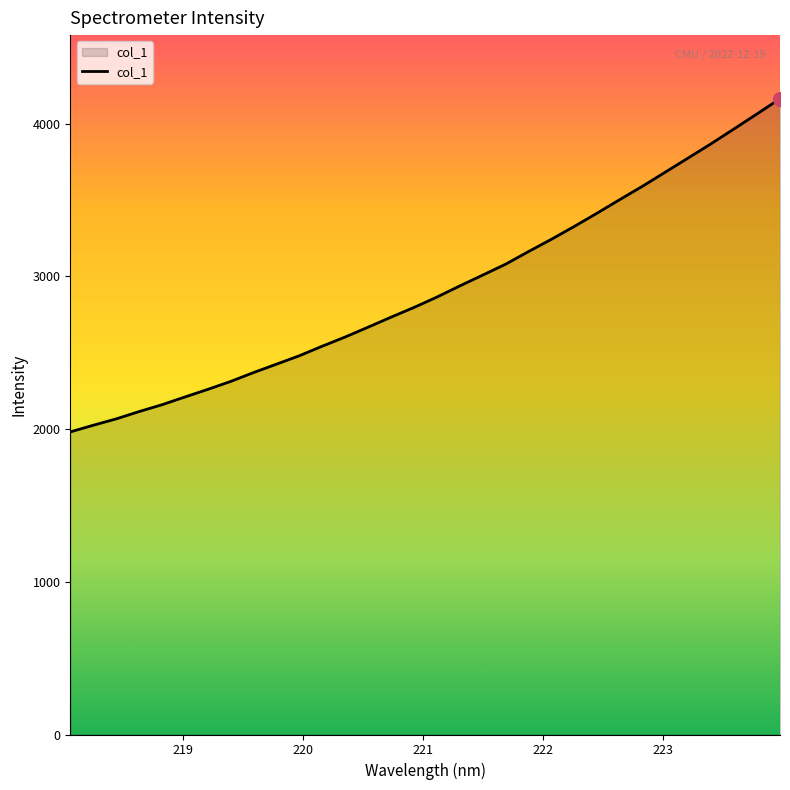

What is the greatest value displayed?

4164.0